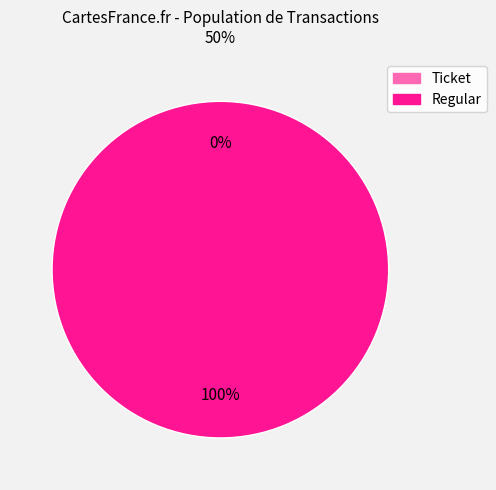

To the nearest percent, what is the difference between the Regular and Ticket slice percentages?

100%